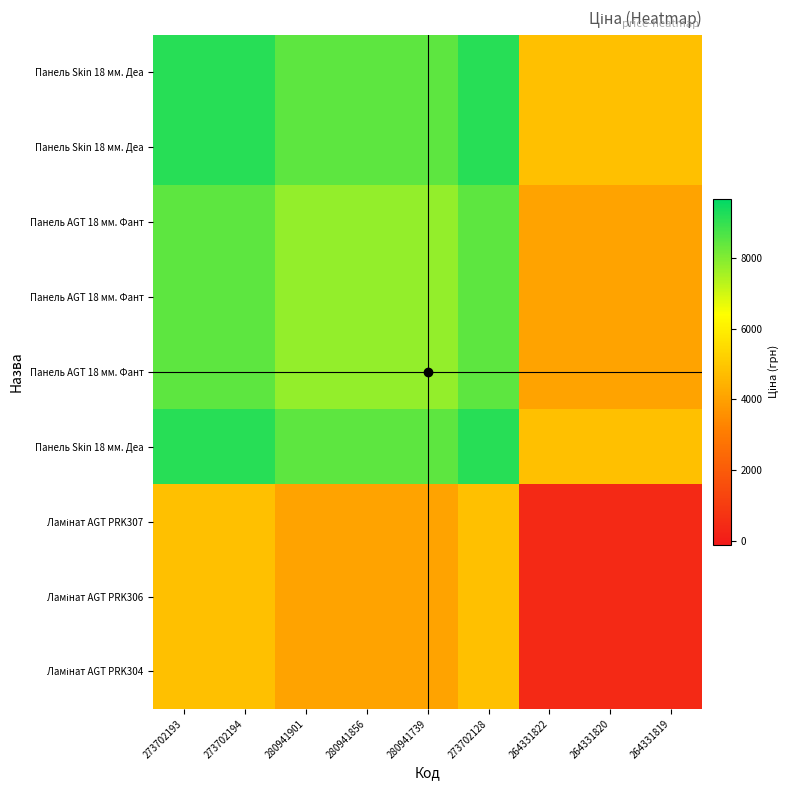

Count the number of categories in the chart.

9